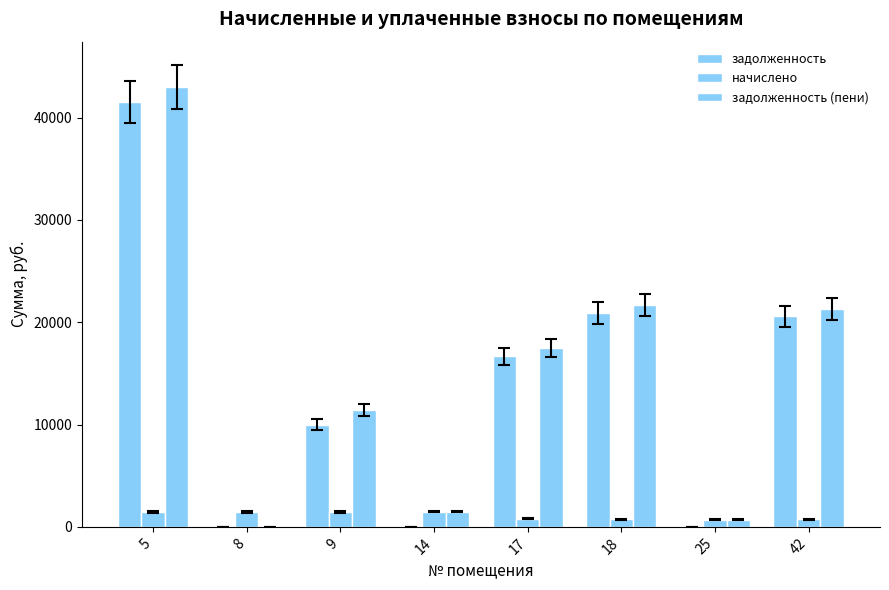

How many distinct data groups are displayed?

3